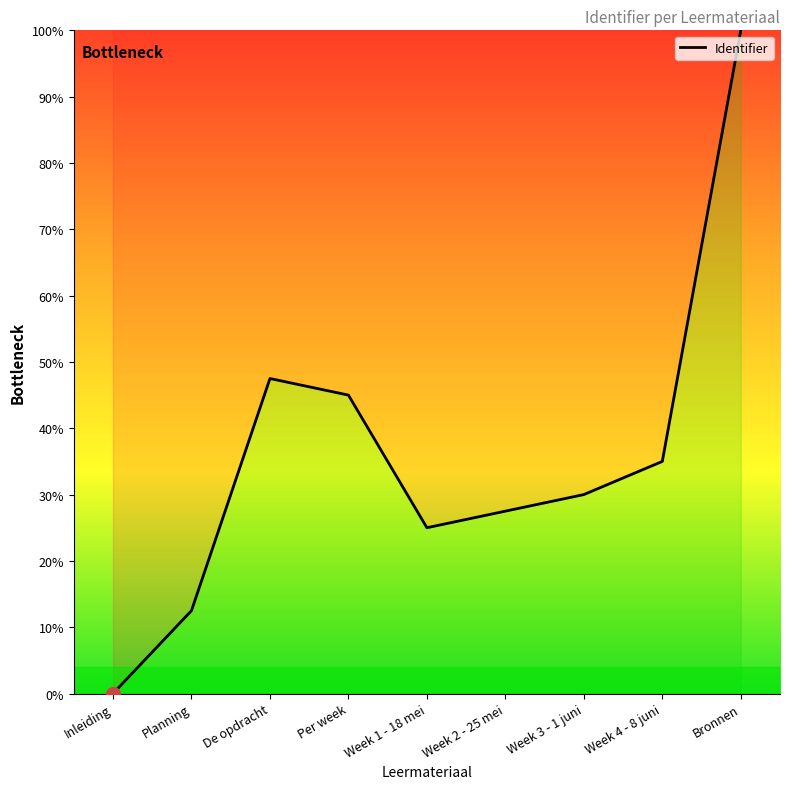

How many interior local valleys (lower than both neighbors) does the data have?

1